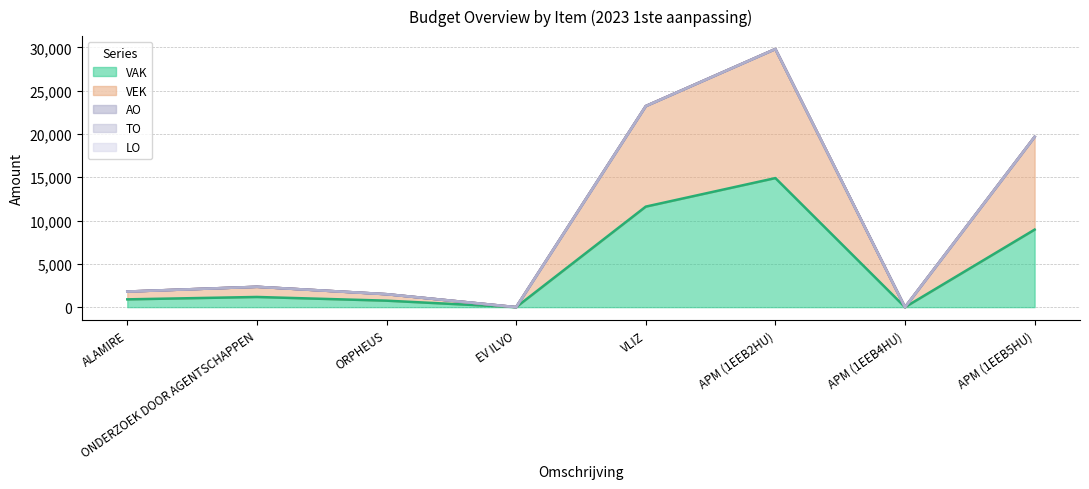

At how many categories does at least one series exceed 1524?

3